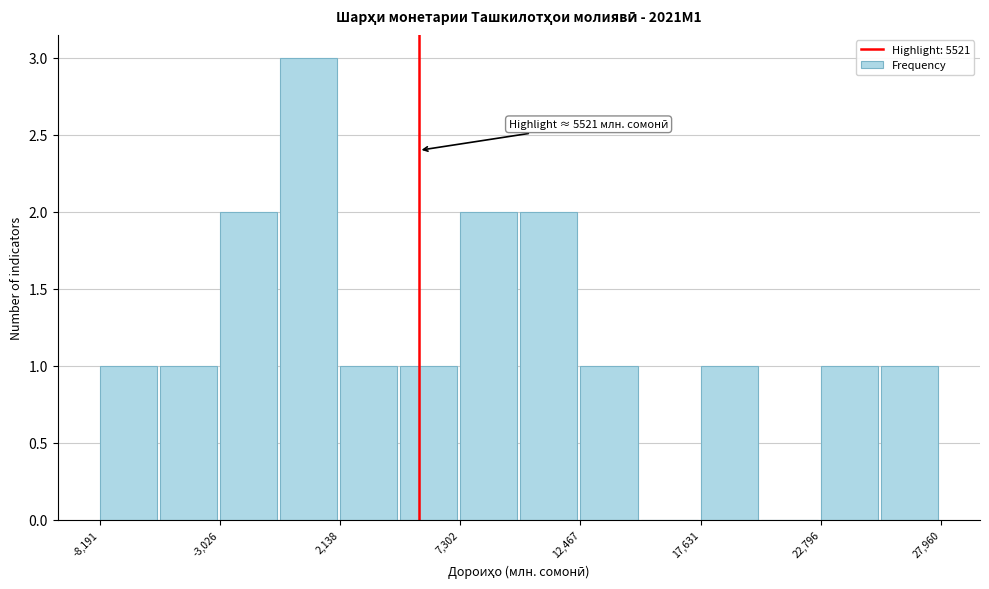

Read against the x-axis, roughly where is the centre of the tallest bar?

1000